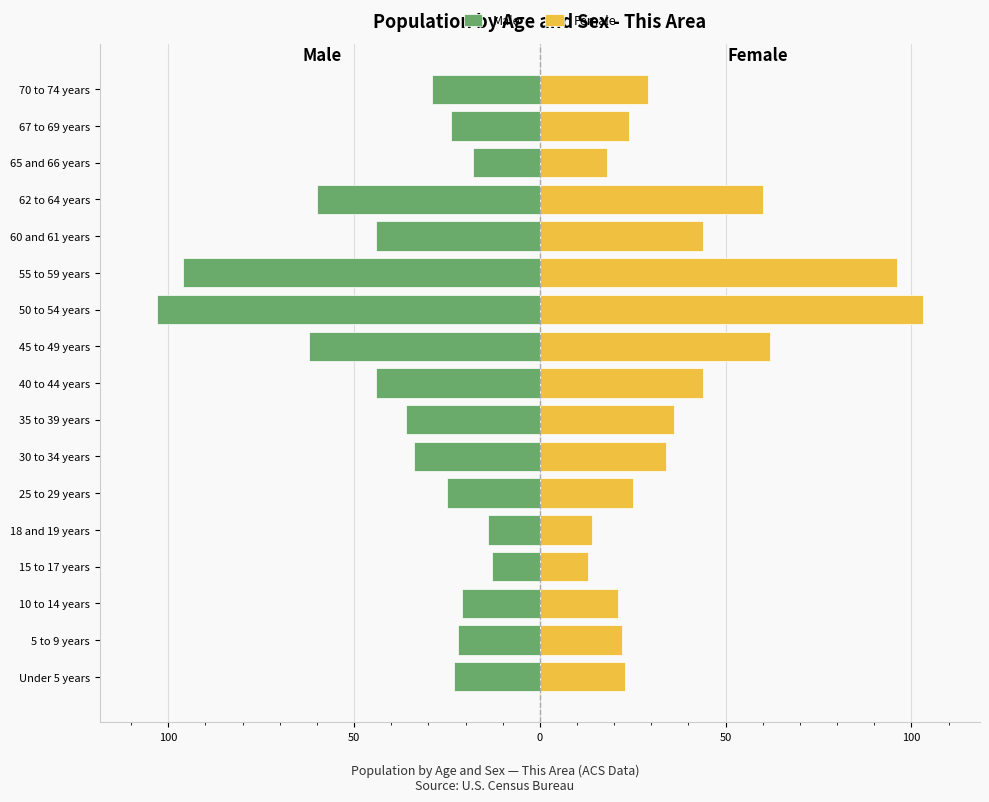

List the series in order of their peak value, highest first.

Female, Male